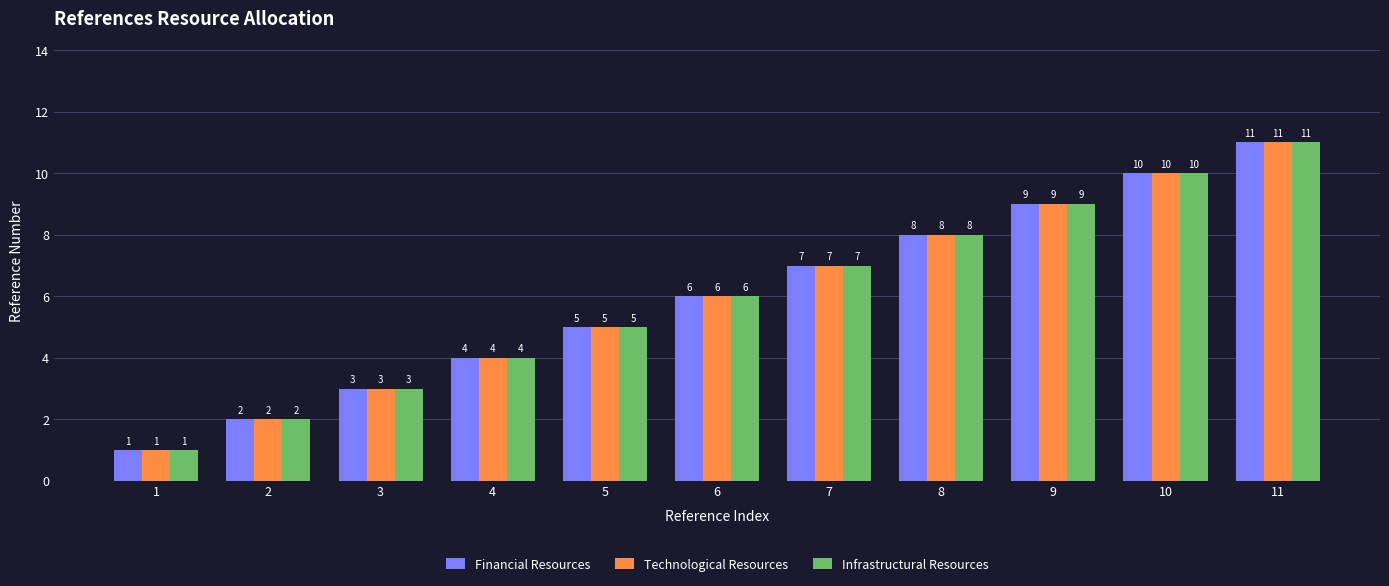

Count the number of data series in this chart.

3